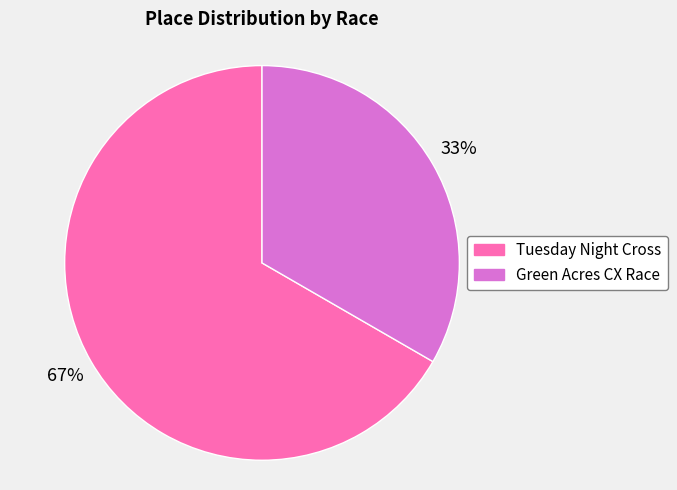

How many segments does this pie chart have?

2